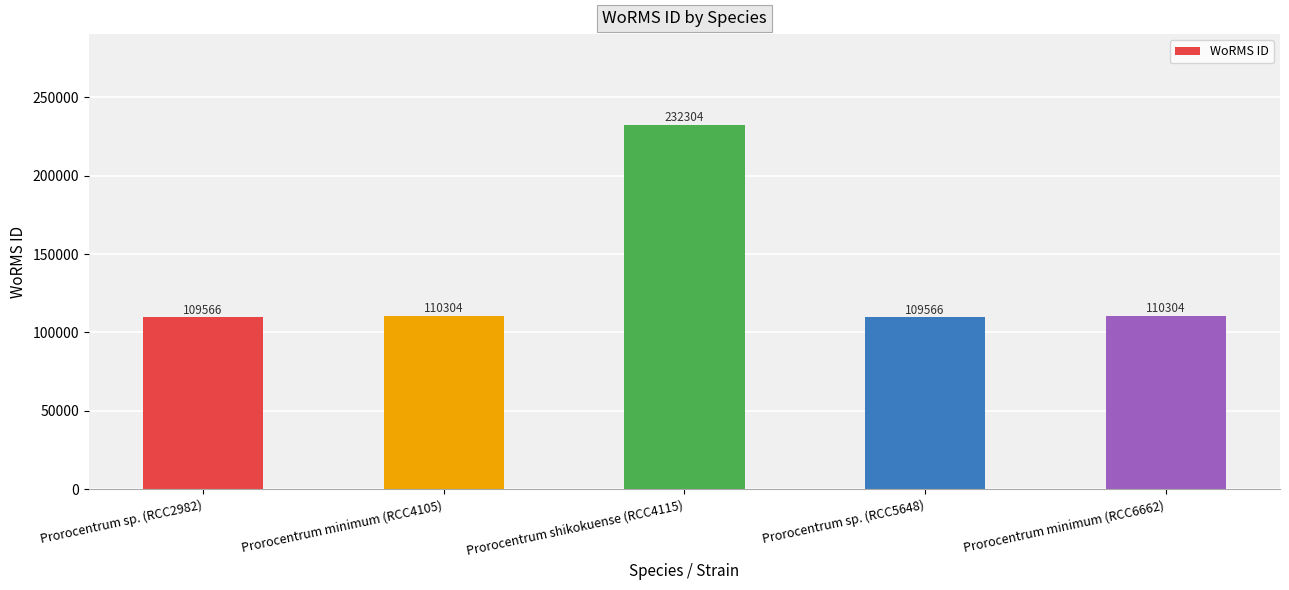

What value does the data have at Prorocentrum shikokuense (RCC4115), to the nearest 10?

232300